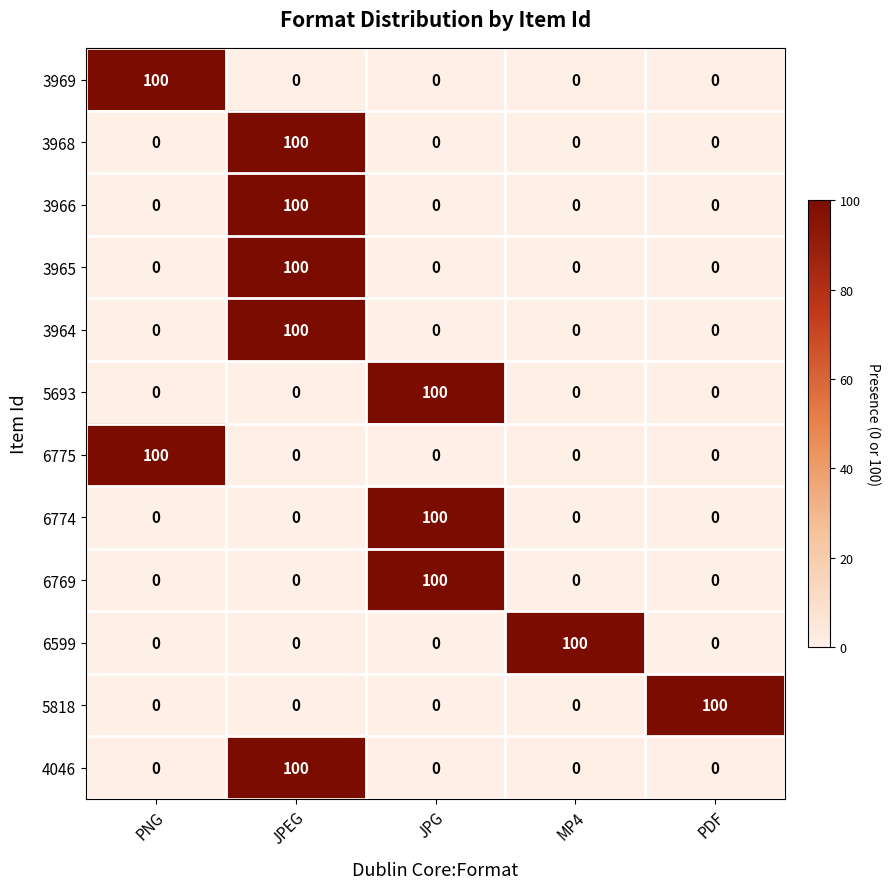

What is the spread (max minus min) of values at JPEG?

100